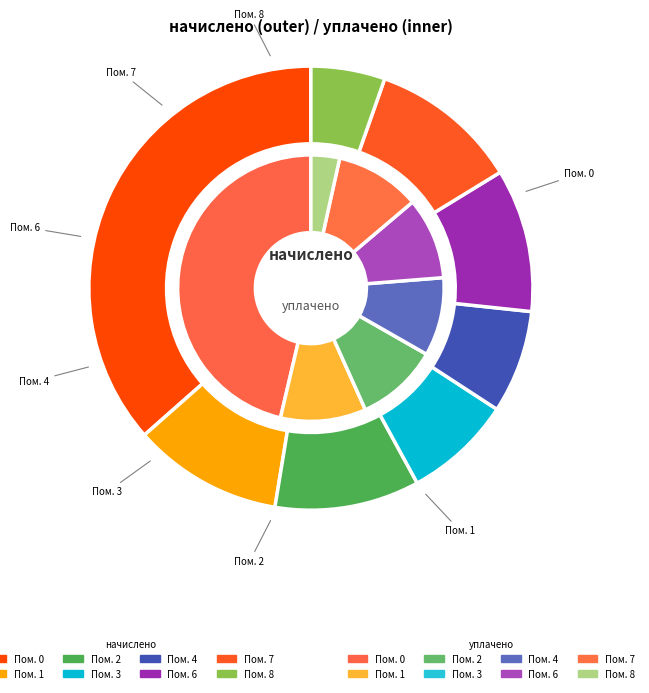

What percentage is the 6 slice, to the nearest percent?

10%